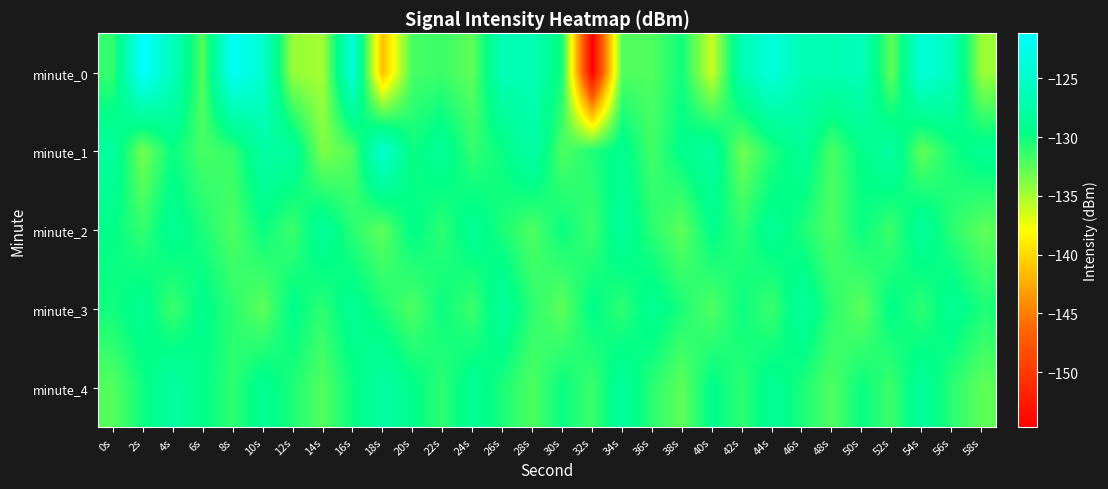

Count the number of categories in the chart.

30